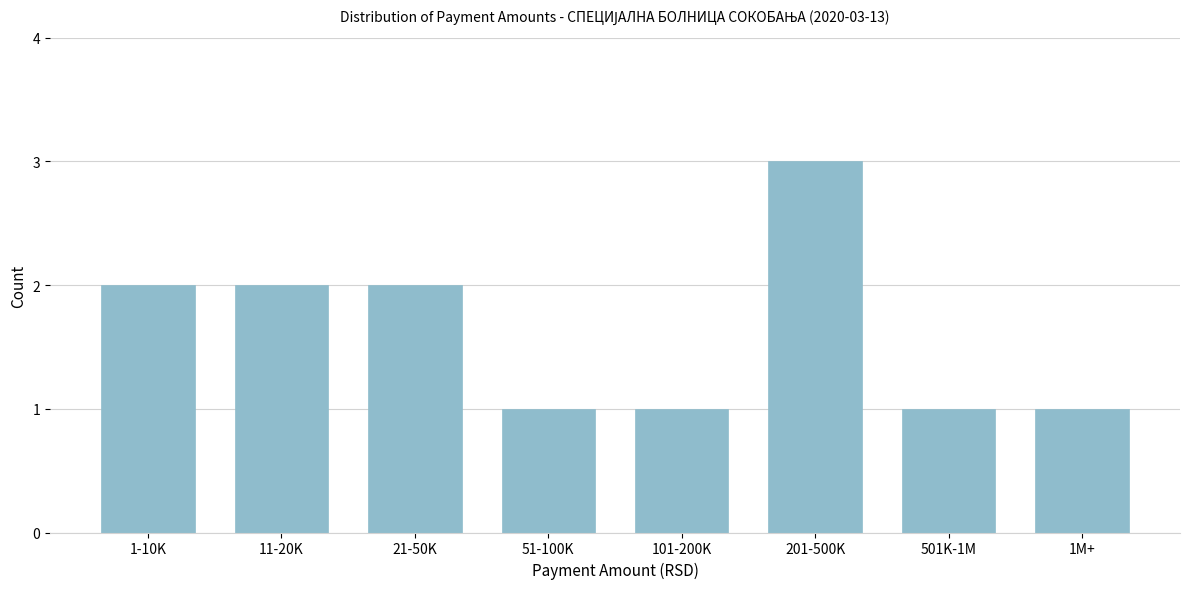

Reading right to left, extract all data points from this chart.

1	1	3	1	1	2	2	2